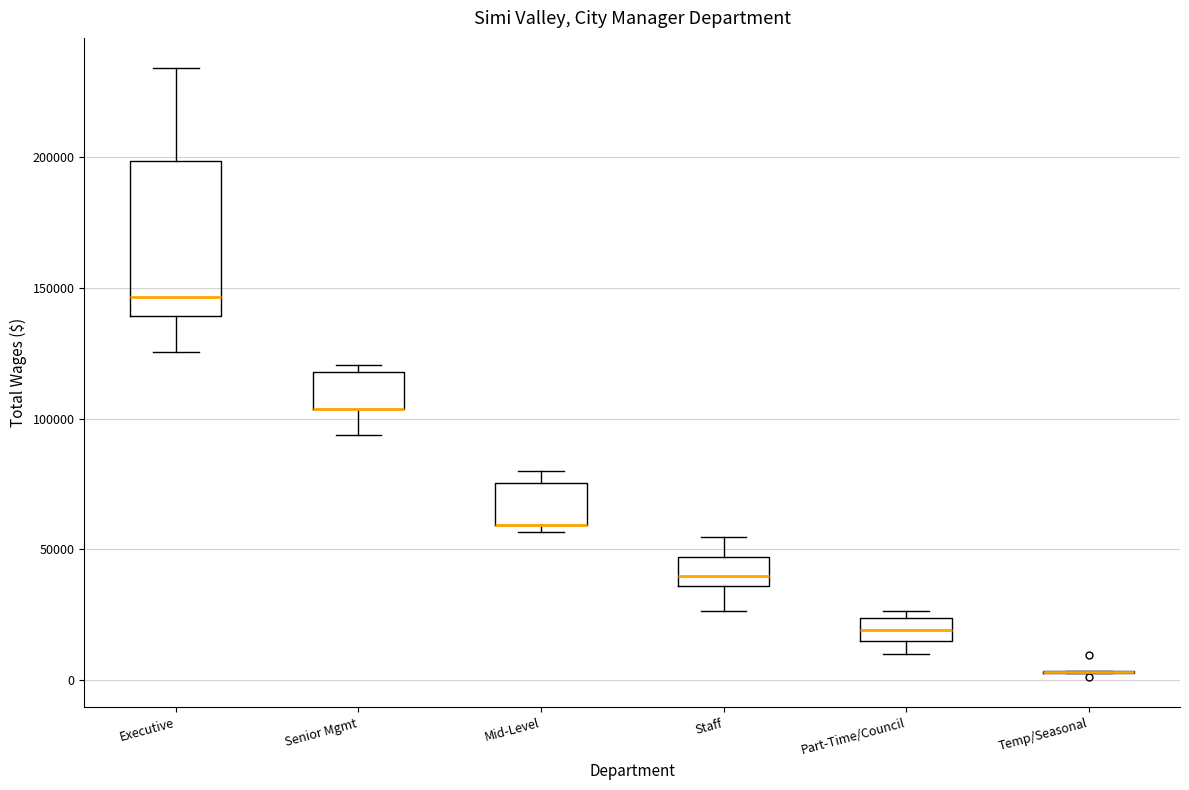

Reading left to right, read every box against the y-axis: the position of its median line, the range the box covers, and the ends of its whiskers. The values are not printed on the chart, so give them approximately, as read against the axis.

Executive: median 145000, box 140000 to 200000, whiskers 125000 to 235000
Senior Mgmt: median 105000 (drawn on the box's lower edge), box 105000 to 120000, whiskers 95000 to 120000 (just above the box's upper edge)
Mid-Level: median 60000 (drawn on the box's lower edge), box 60000 to 75000, whiskers 55000 to 80000
Staff: median 40000, box 35000 to 45000, whiskers 25000 to 55000
Part-Time/Council: median 20000, box 15000 to 25000, whiskers 10000 to 25000 (just above the box's upper edge)
Temp/Seasonal: box collapsed to a line at 5000, whiskers 5000 to 5000